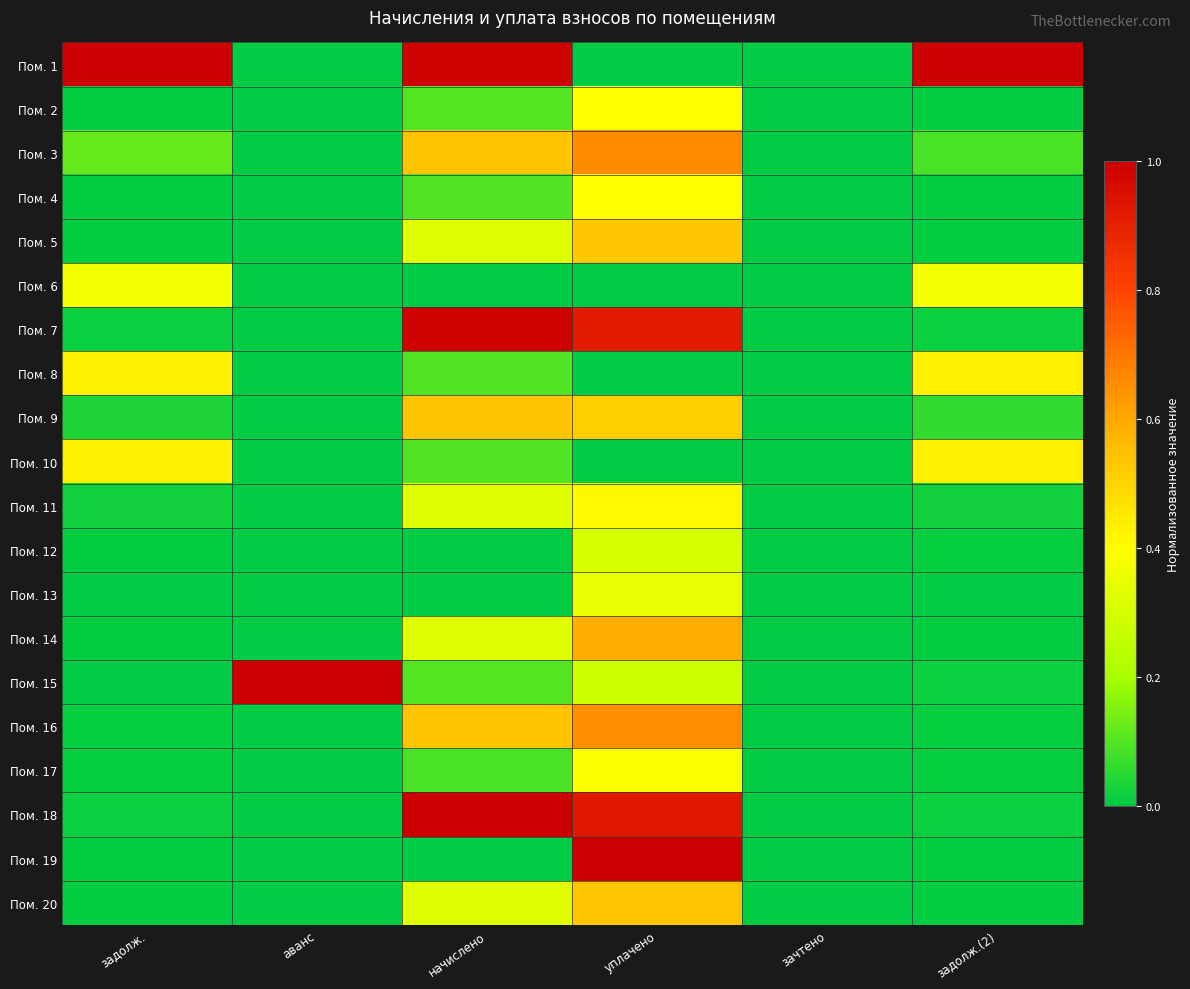

How many series are shown in this chart?

20